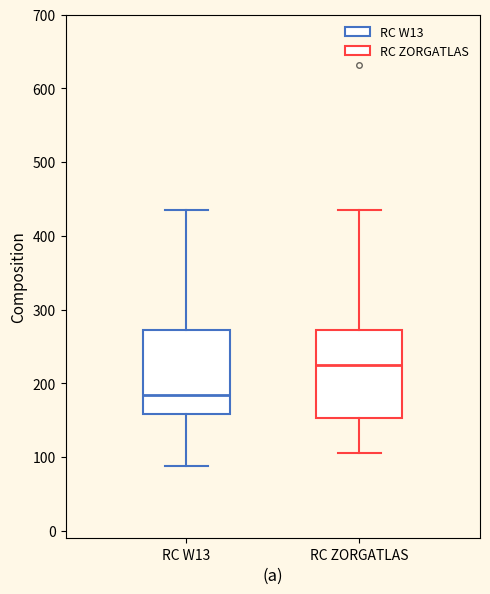

Which box's median line is the highest?

RC ZORGATLAS